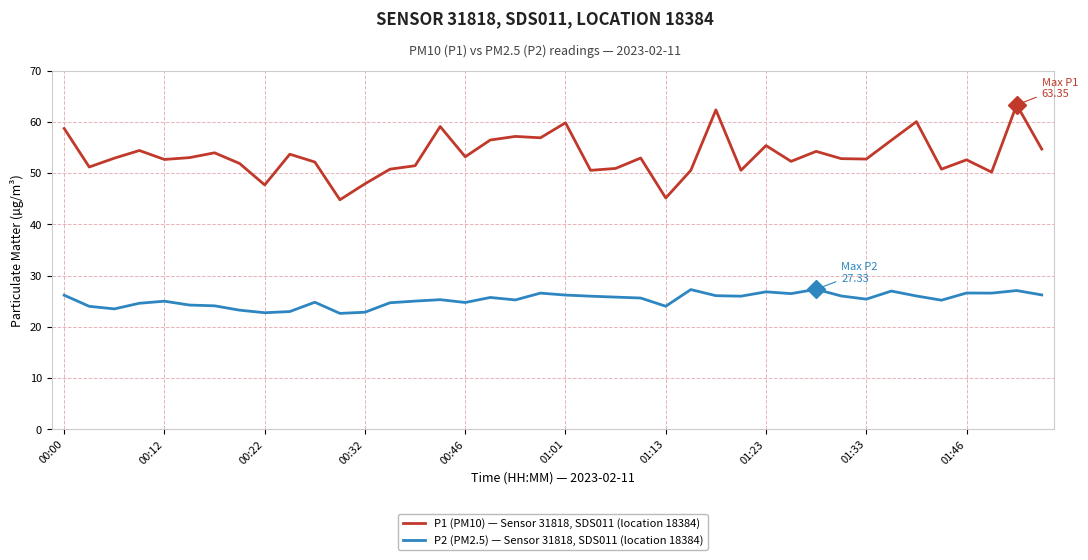

What is the greatest value displayed?

63.4